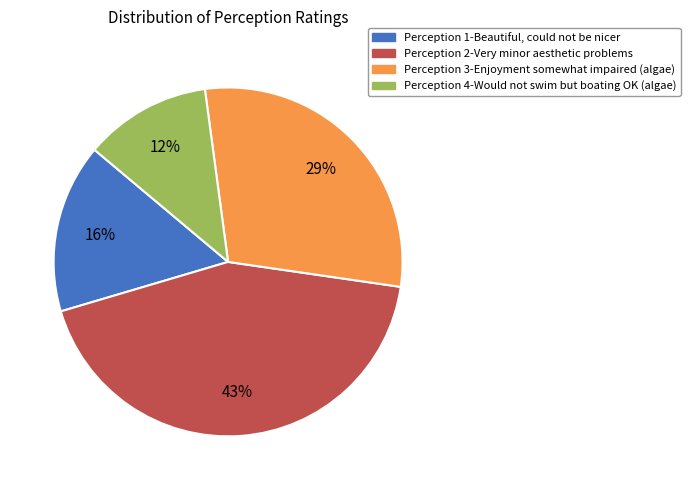

How many slices are in this pie chart?

4